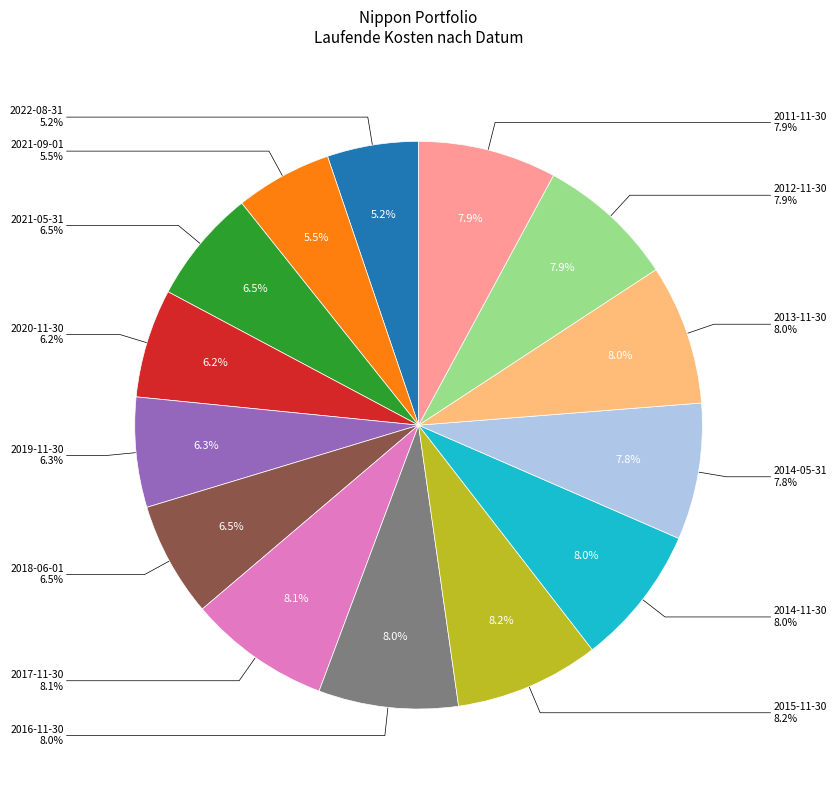

True or false: 2014-11-30 accounts for 8% of the total.

True